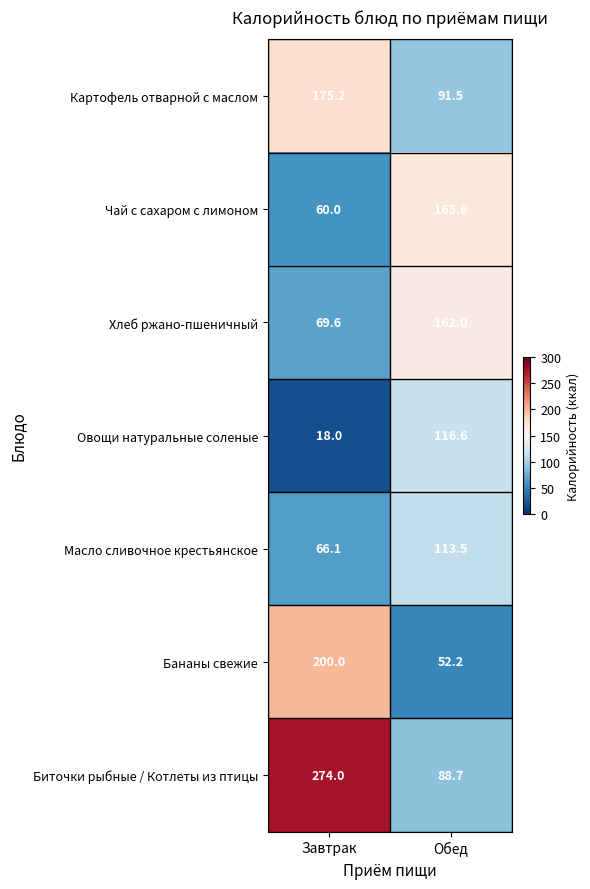

What is the average value of the Чай с сахаром с лимоном series?

112.8